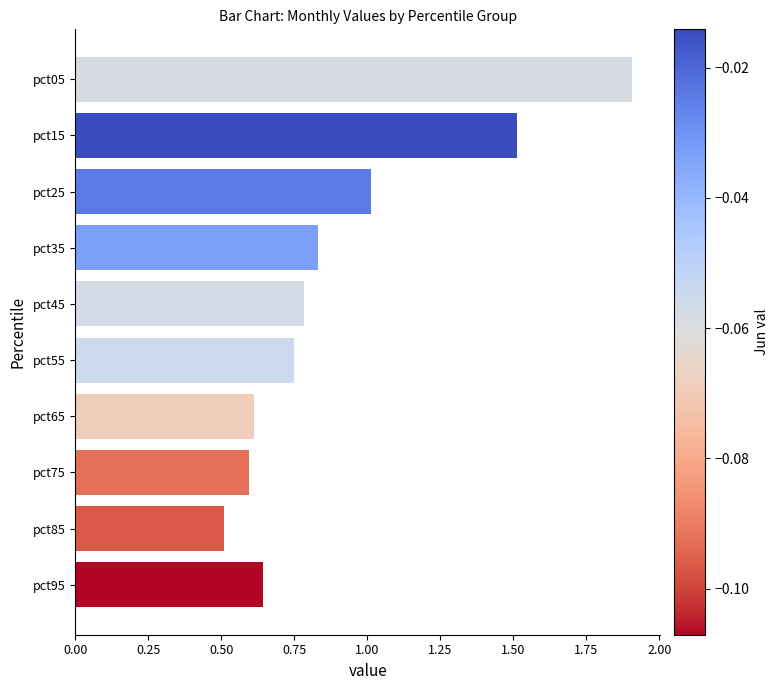

What is the difference between the second highest and minimum values?

1.0